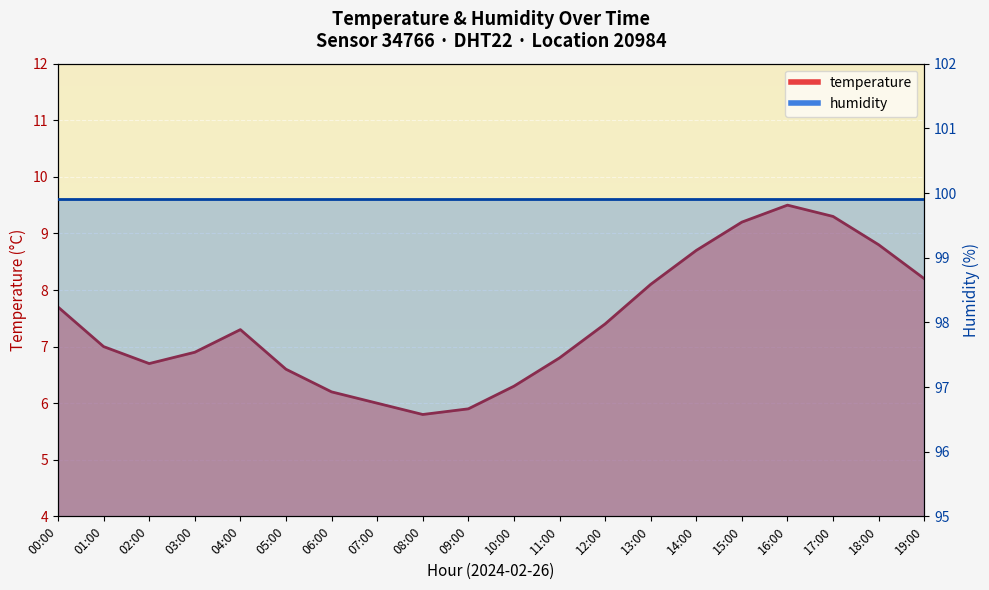

What position from the right is 16:00?

4